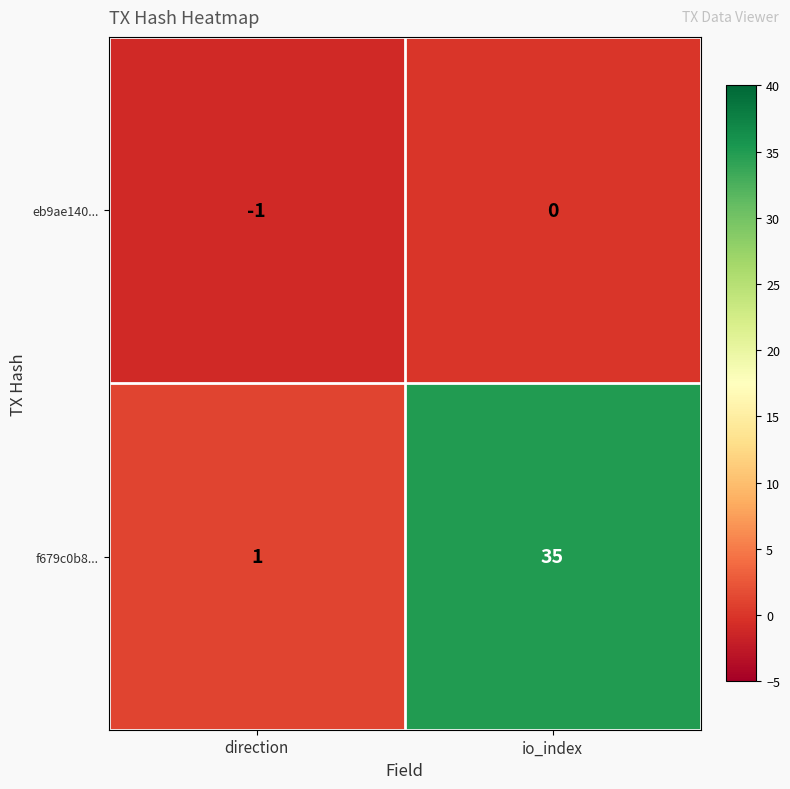

Which label corresponds to the smallest value in the chart?

direction